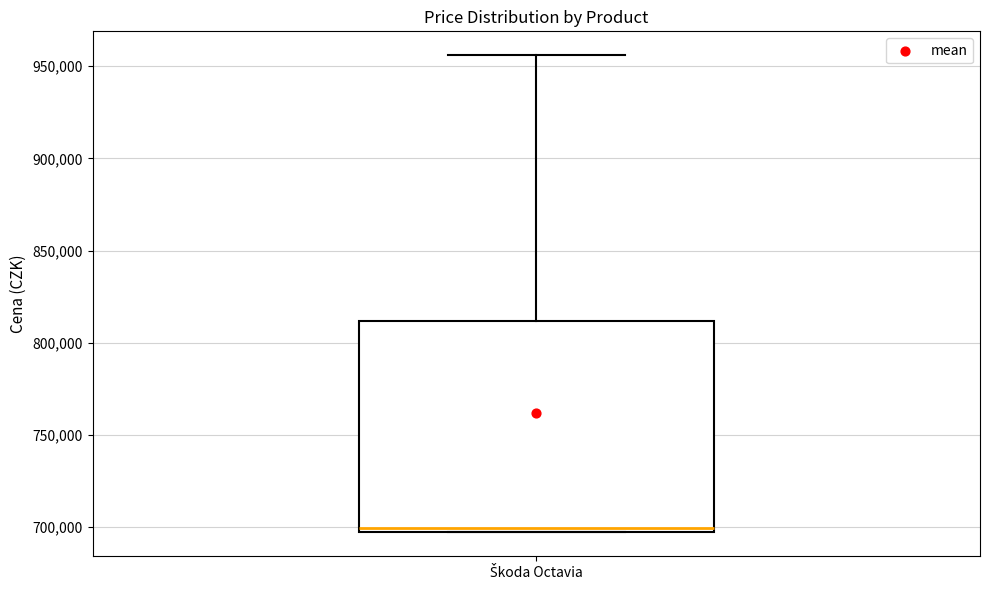

Transcribe this box plot: give where the median line is, the range the box spans, and where the two whiskers end, as read against the y-axis. The values are not printed on the chart, so give them approximately, as read against the axis.

median 700000, box 695000 to 810000, whiskers 695000 to 955000